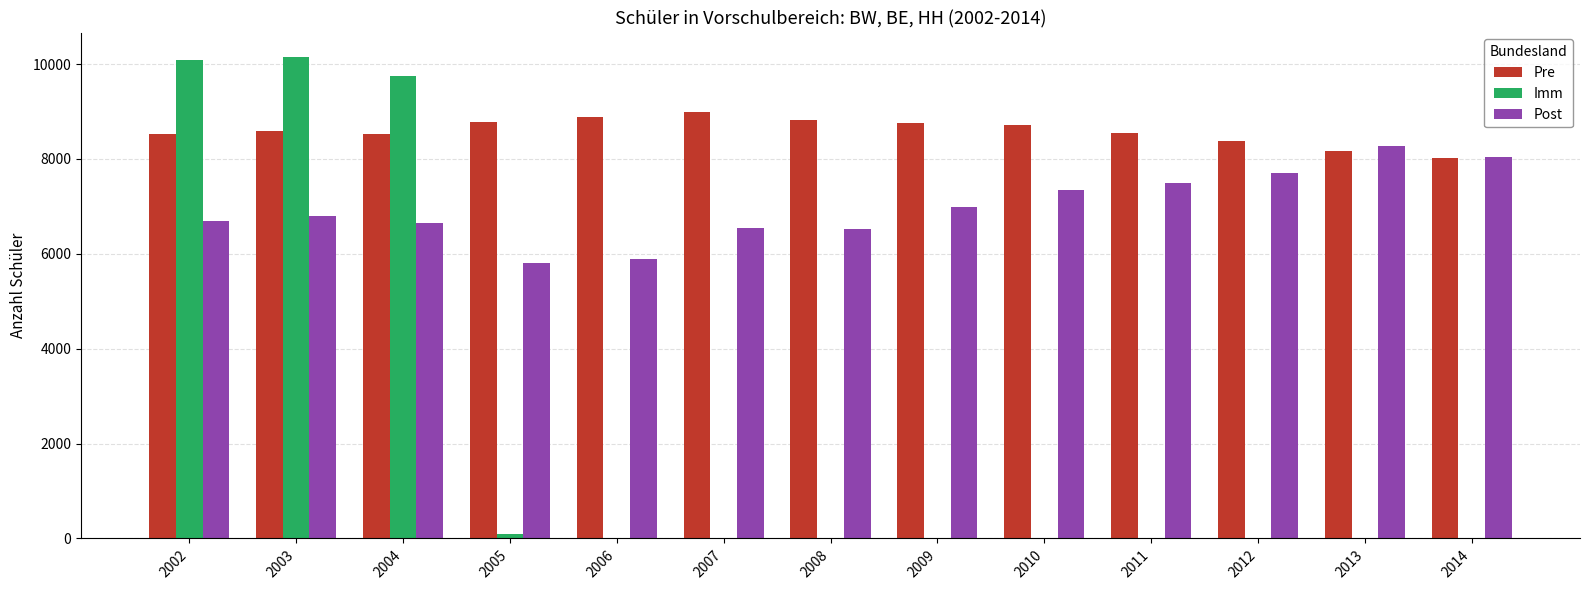

What is the sum of the Pre values at 2010 and 2012?

17098